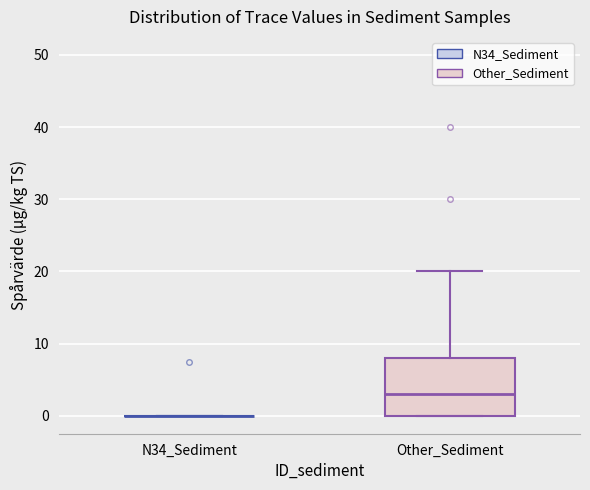

Comparing the boxes themselves (not the whiskers), which one is the tallest?

Other_Sediment